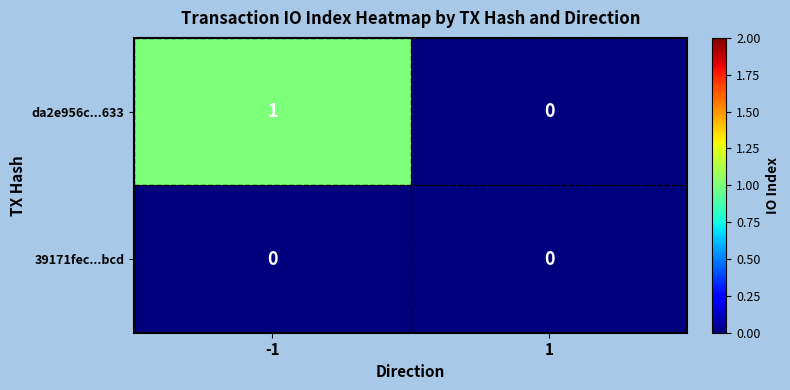

True or false: da2e956c...633 has a value of 2 at -1.

False